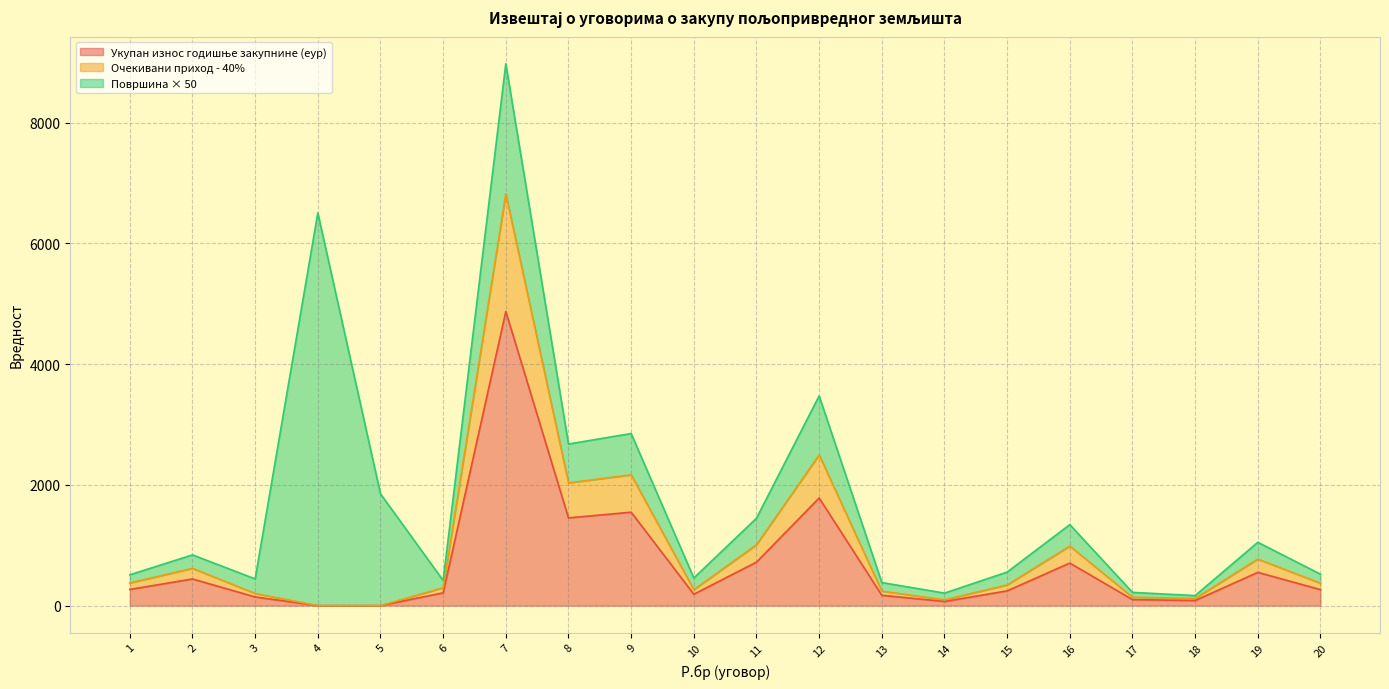

At which category is the sum across all series the highest?

7